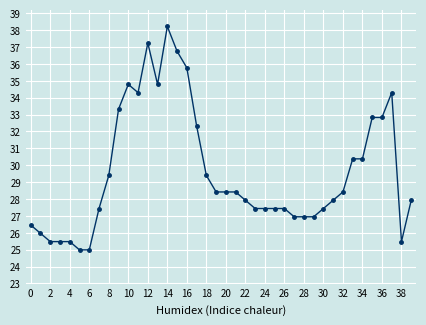

What is the minimum value shown in the chart?

25.0